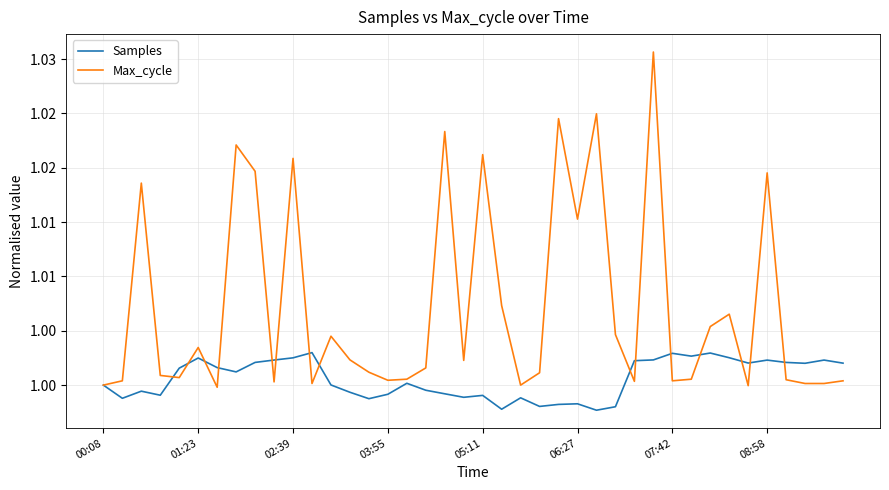

Does the chart have visible grid lines?

Yes